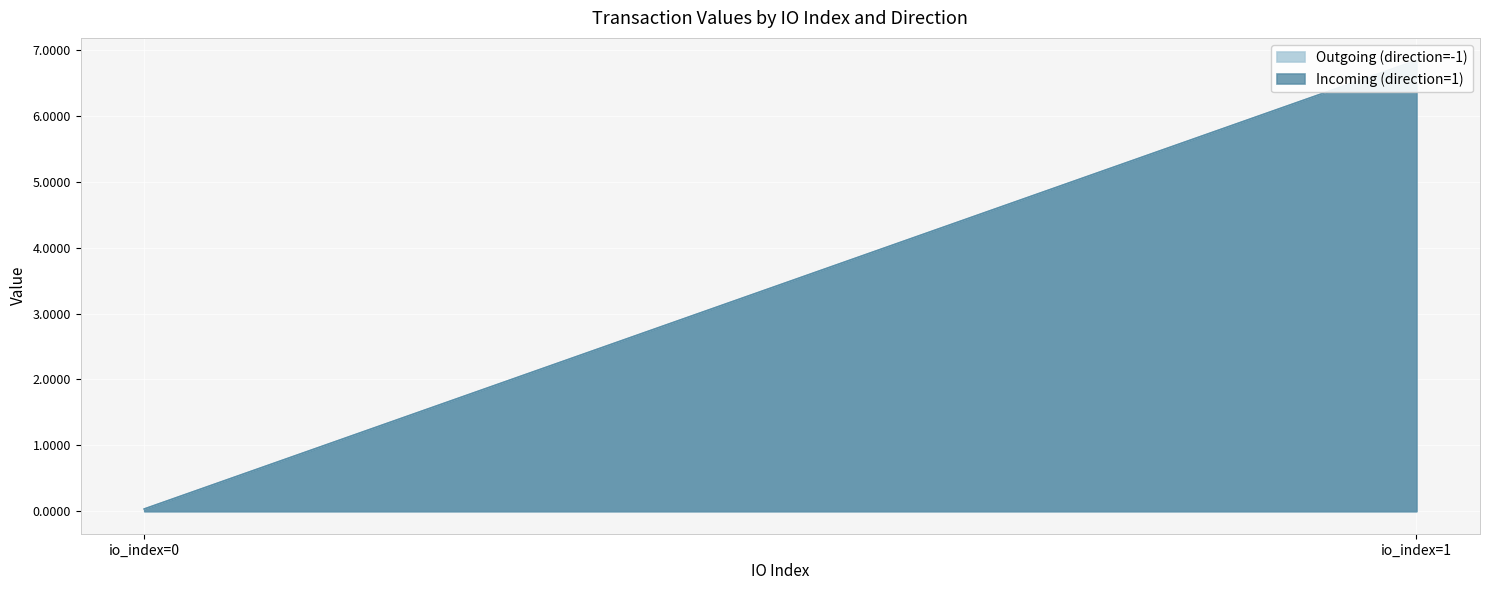

Reading right to left, list all the values displayed in this chart.

Outgoing (direction=-1): io_index=1=6.8	io_index=0=0.0
Incoming (direction=1): io_index=1=6.8	io_index=0=0.0